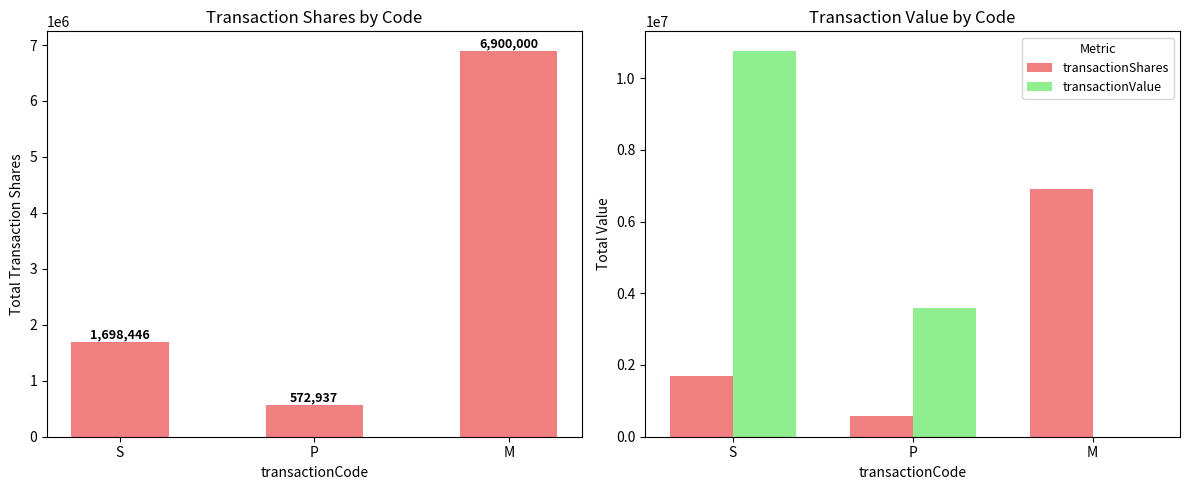

Rank the categories by transactionShares value from highest to lowest.

M, S, P